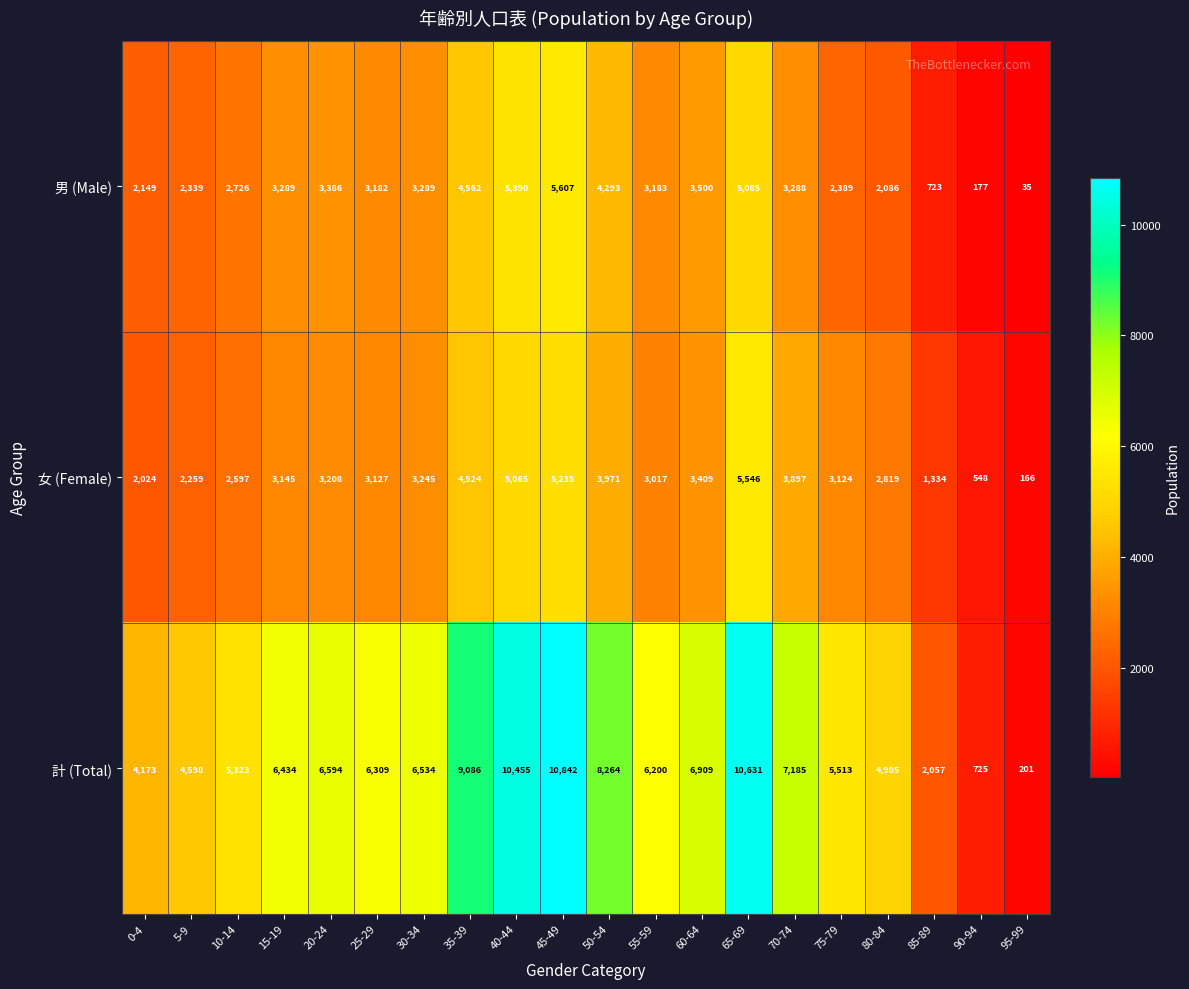

What is the smallest value displayed?

35